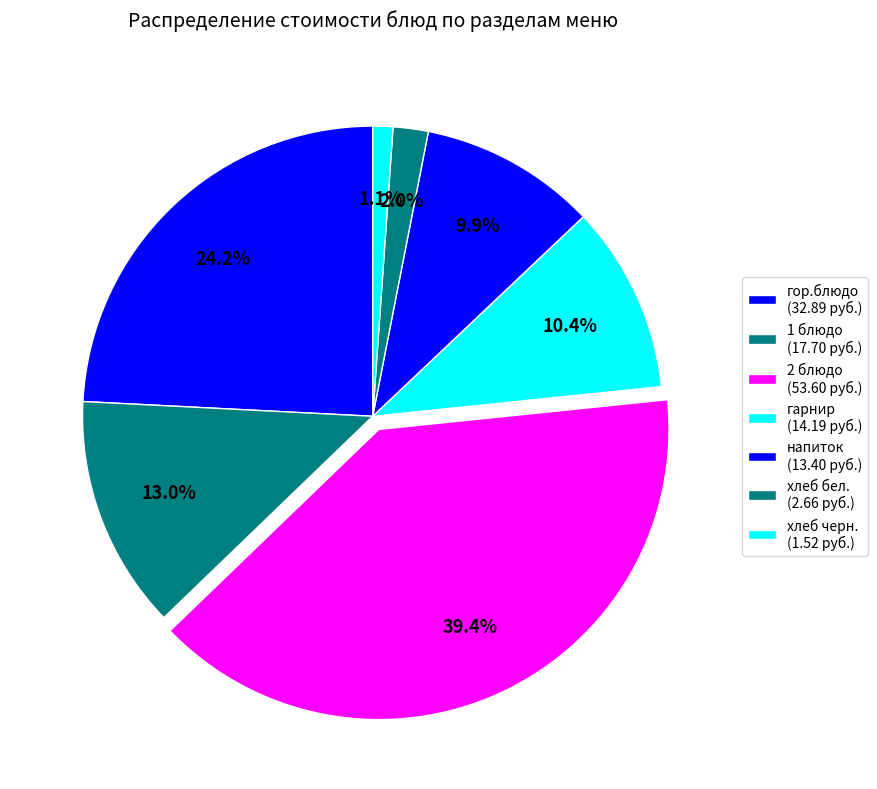

True or false: 2 блюдо accounts for 39% of the total.

True